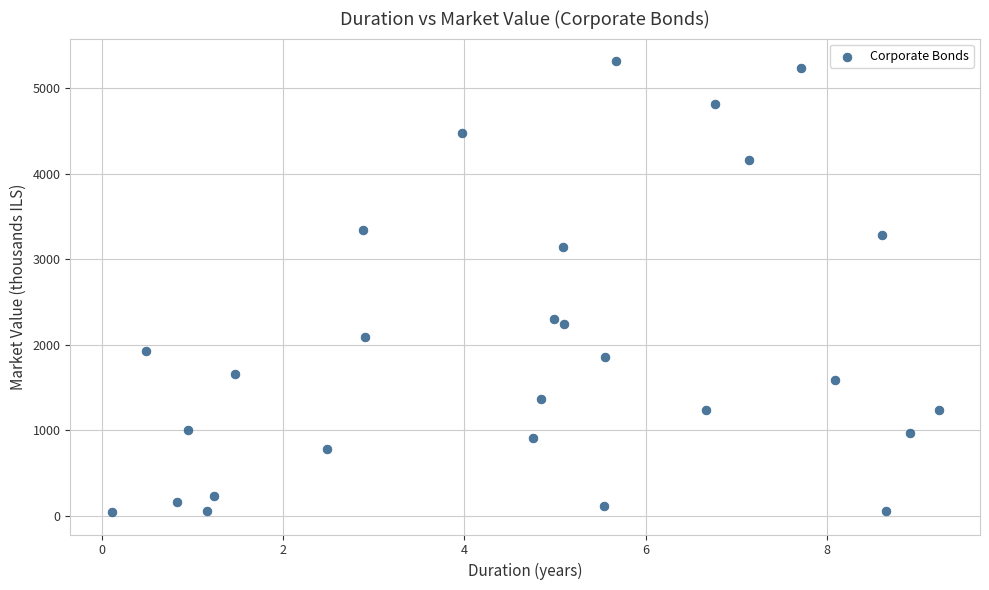

What is the range of Y values (max minus min)?

5273.1